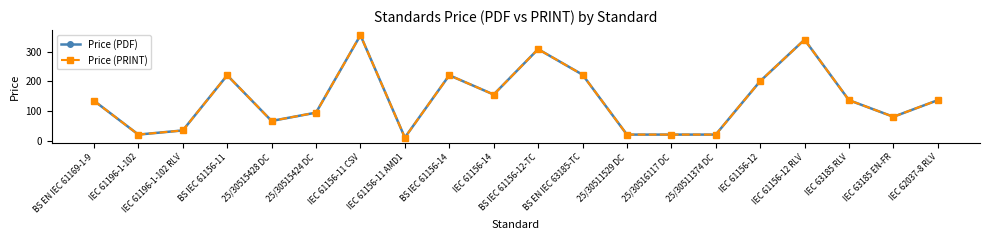

Does the chart have visible grid lines?

No